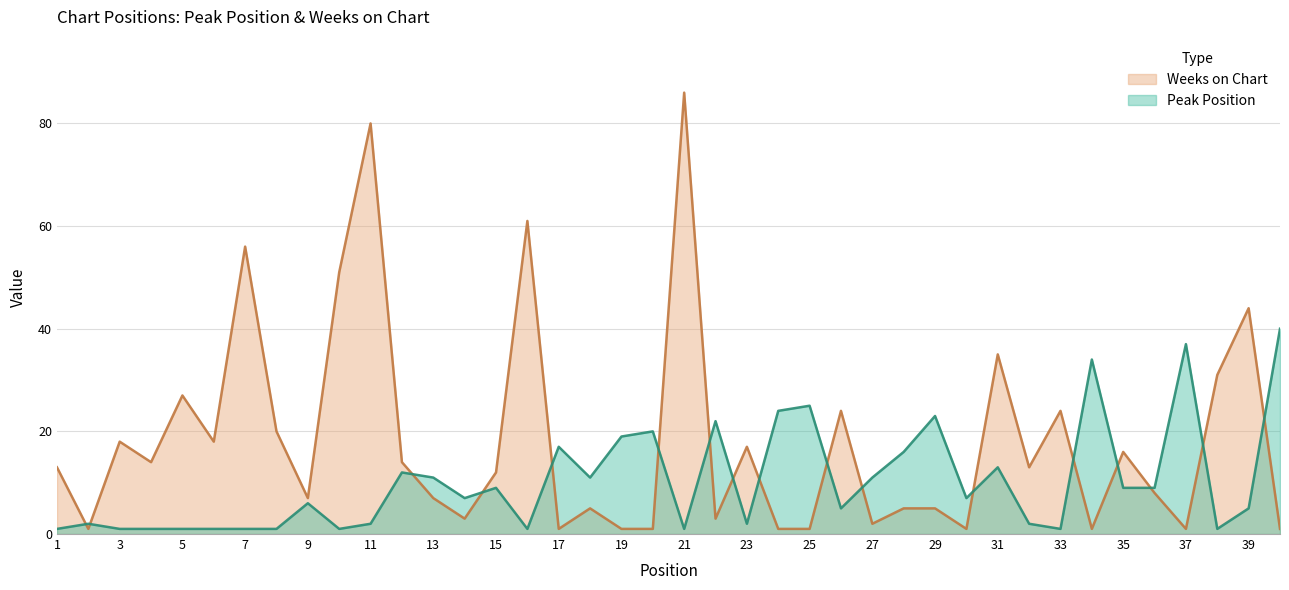

True or false: Peak Position has a value of 37 at 37.

True